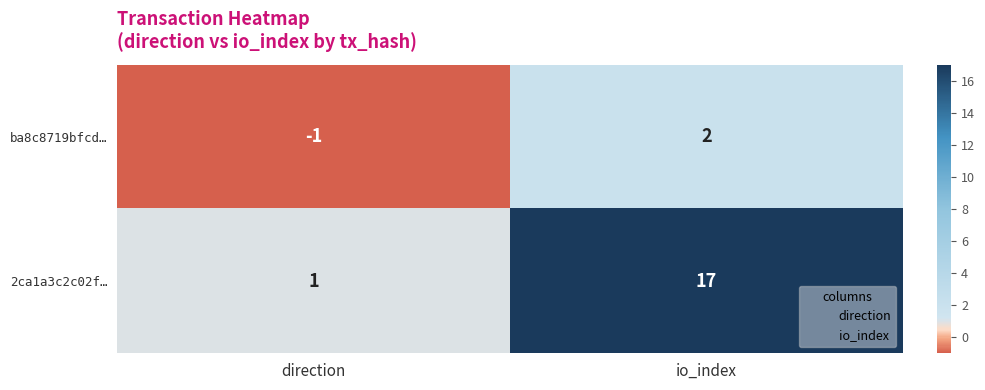

Which series has the largest range (max minus min)?

2ca1a3c2c02f…